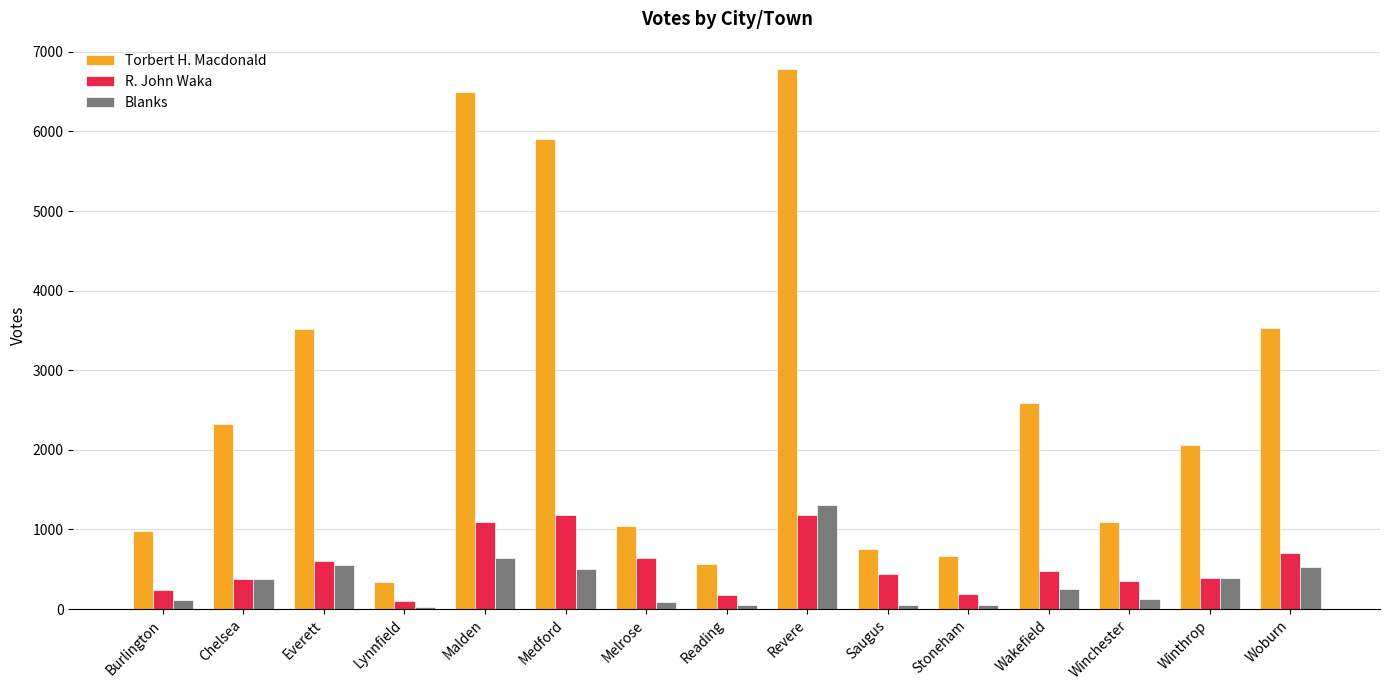

How many bars are there in total?

45